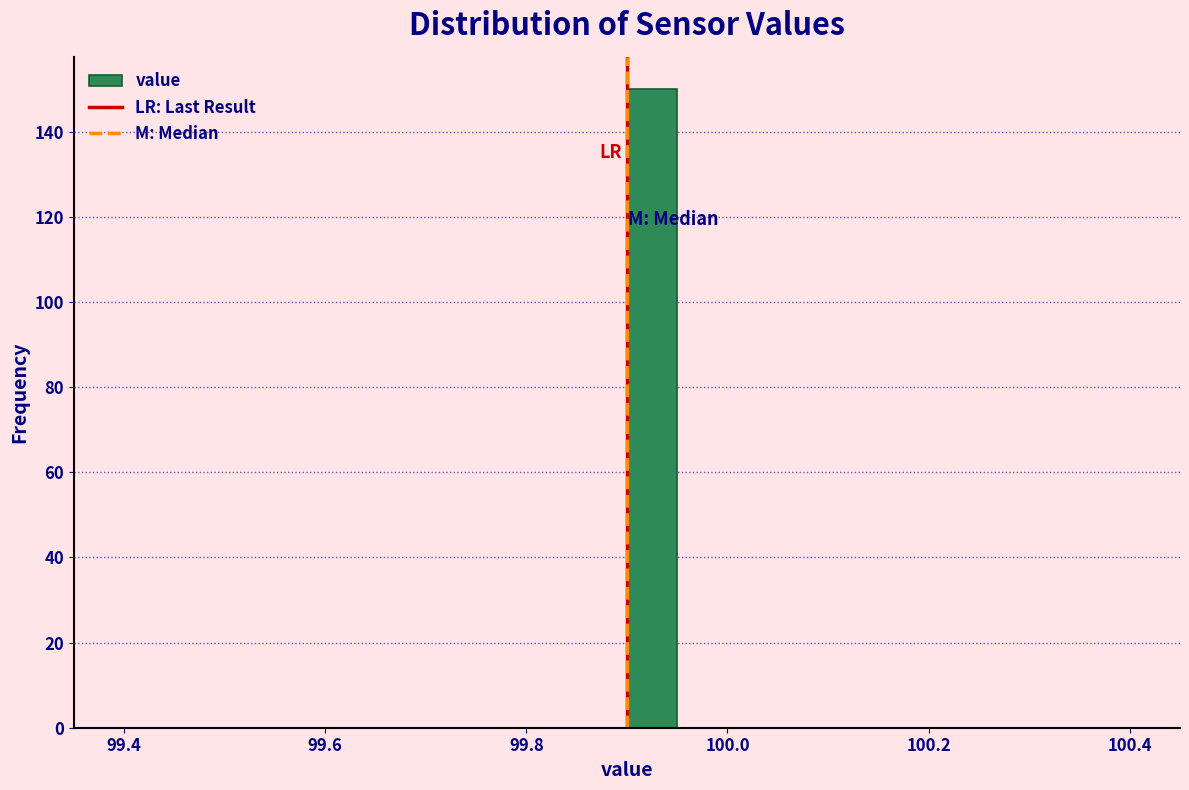

Around what value on the x-axis is the tallest bar? Give the approximate position of its centre, as read against the axis.

99.92